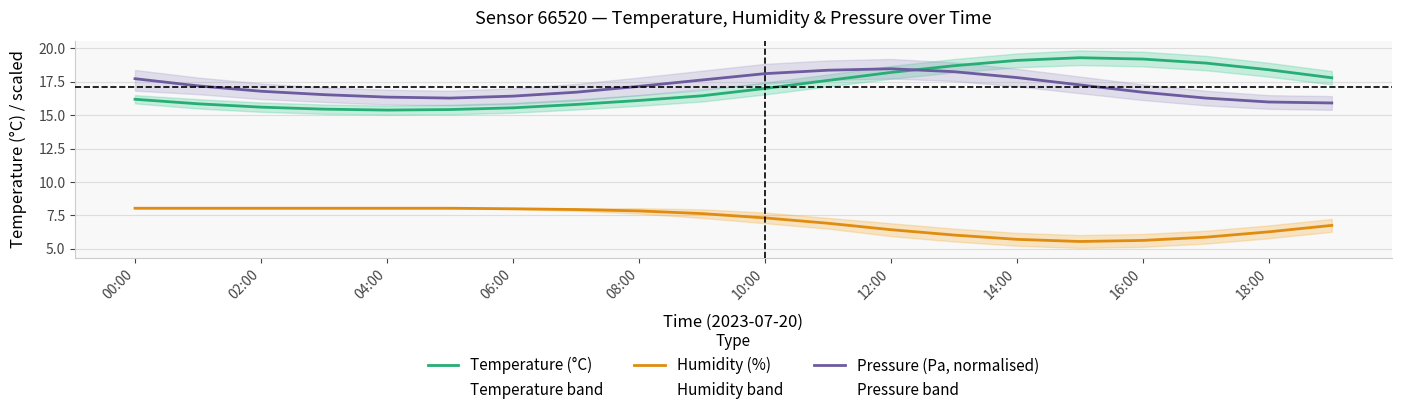

True or false: Temperature (°C) and Humidity (%) intersect in this chart.

False